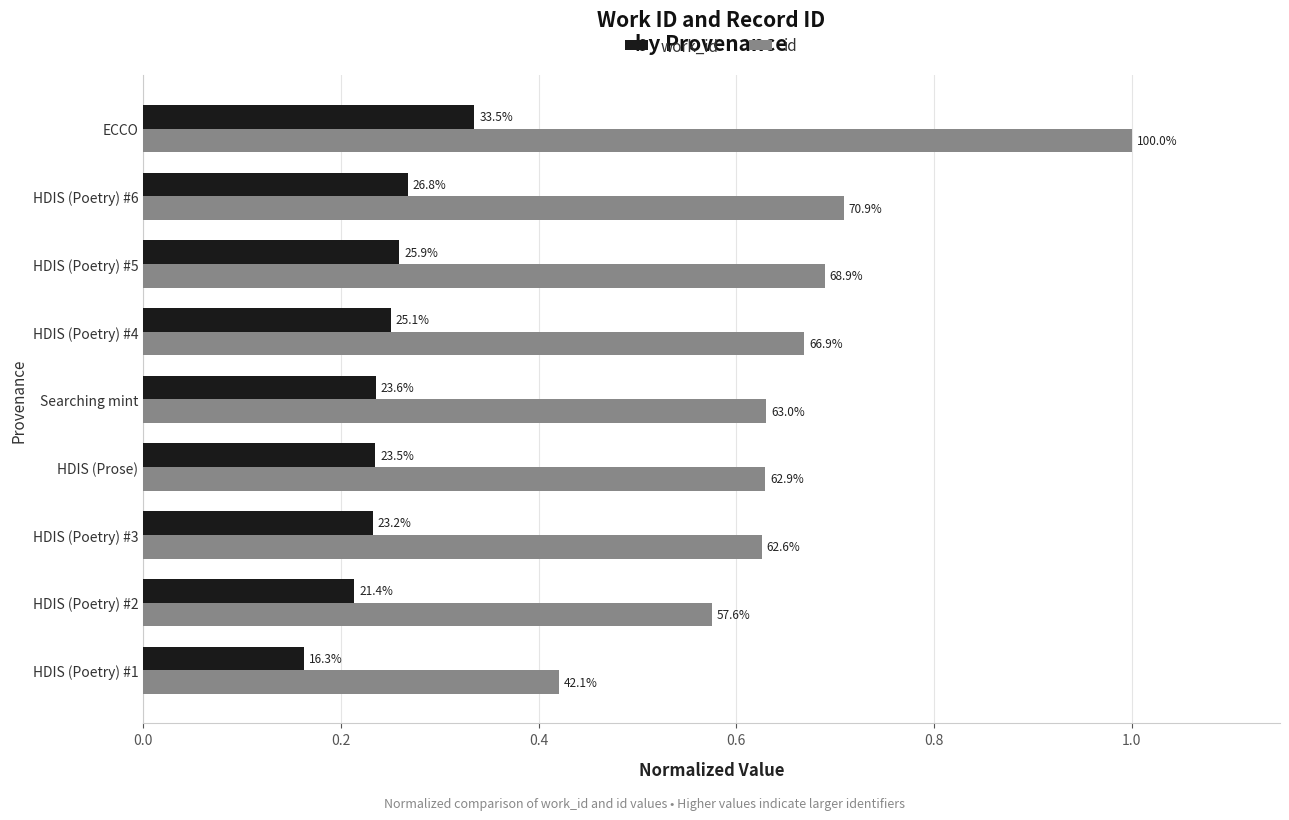

What is the sum of all id values?

5.9